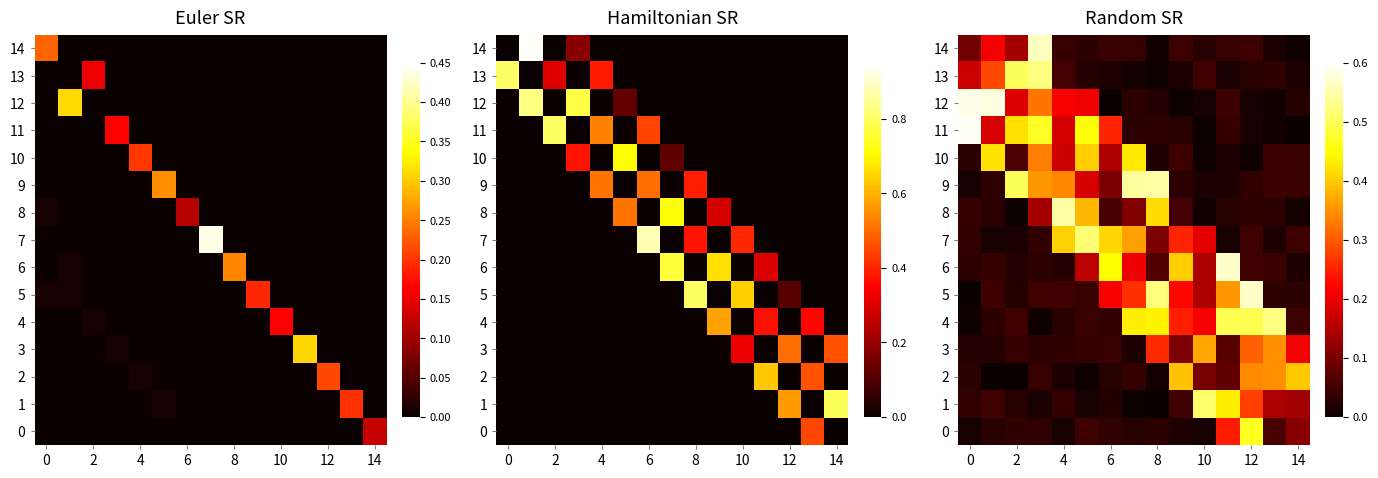

True or false: 7 has a value of 0.5 at 4.

False